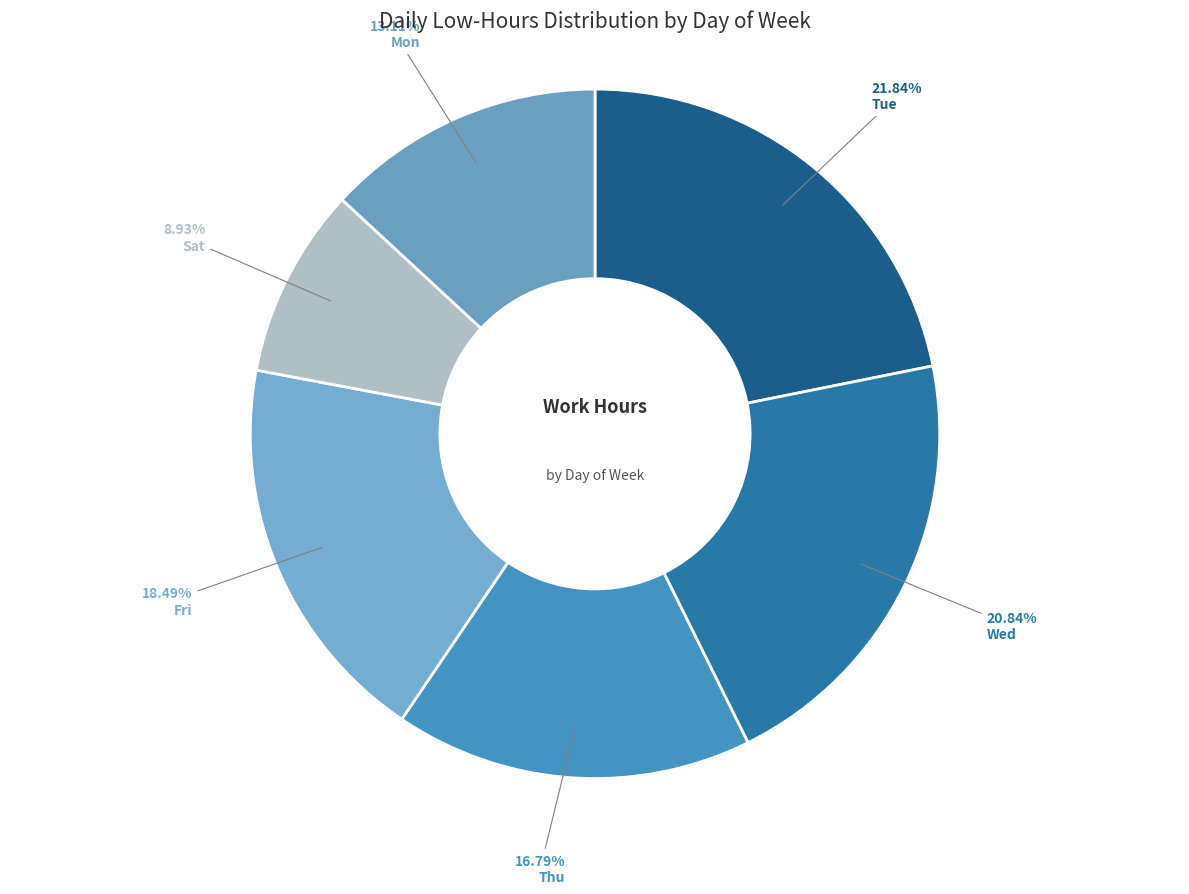

Does any single category account for the majority?

No